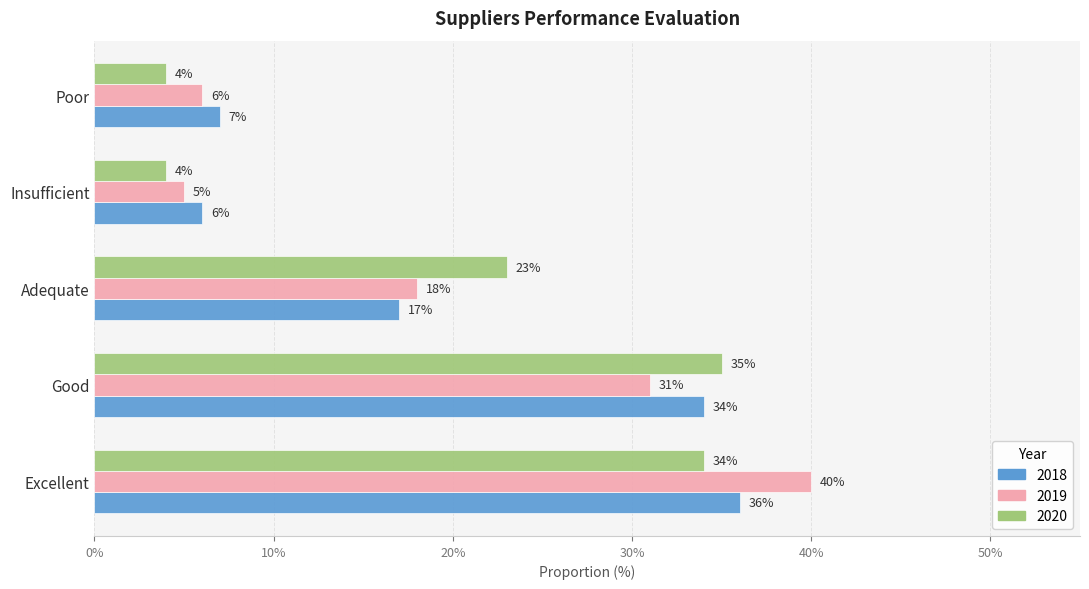

How many data points does each series have?

5